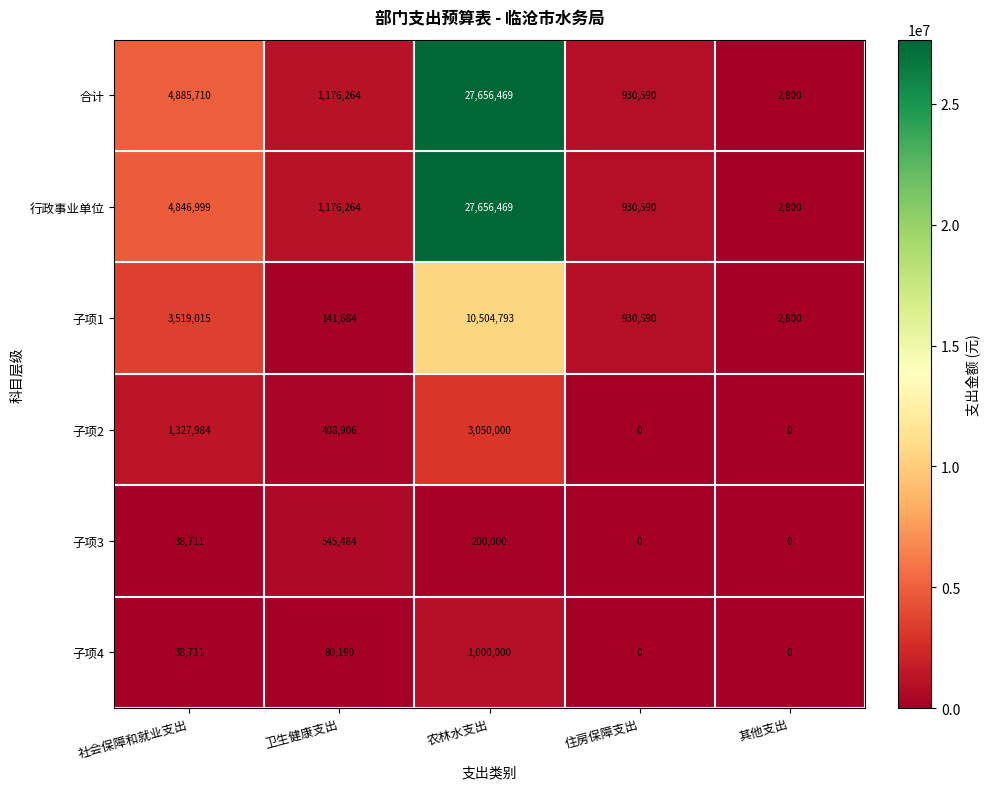

What is the difference between the maximum and minimum values in the 行政事业单位 series?

27653669